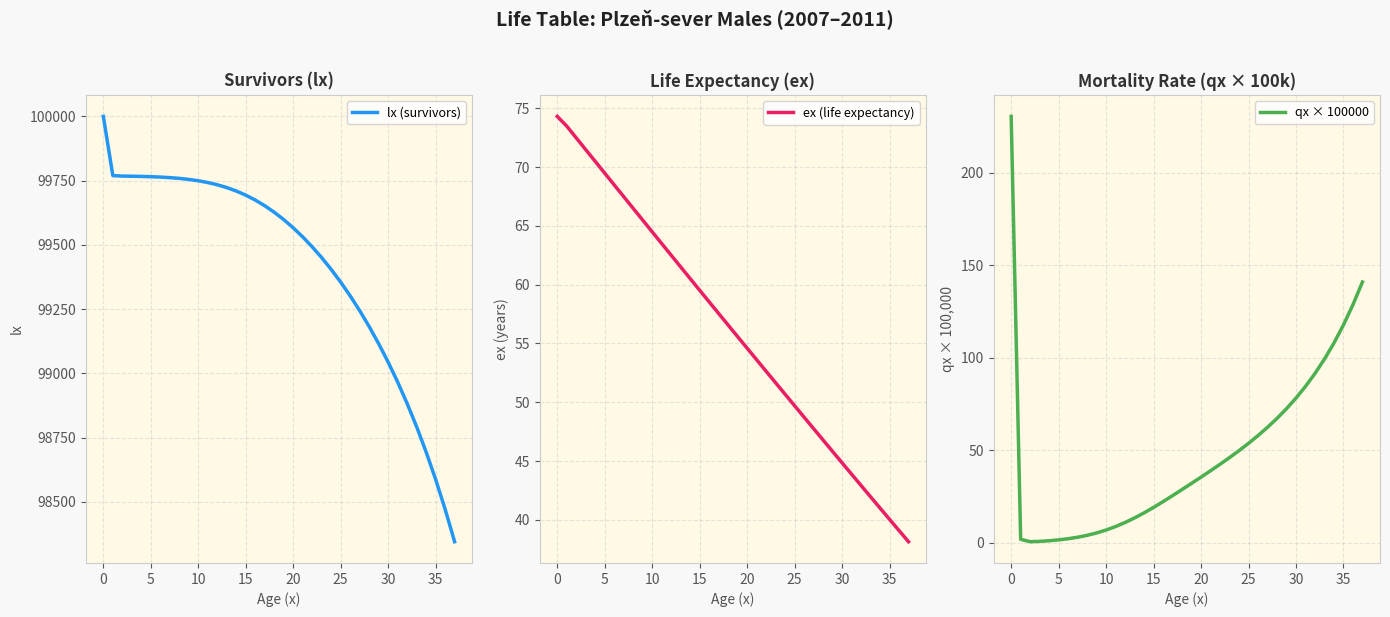

What is the highest value of the ex (life expectancy) series?

74.3